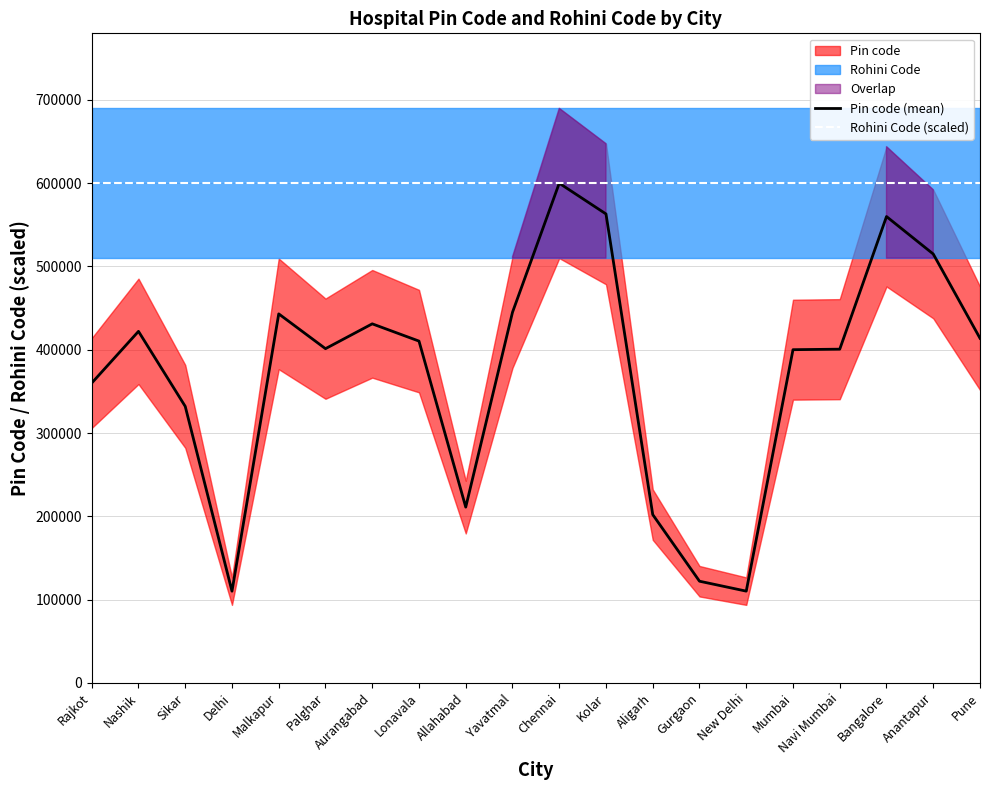

Rank the series by their maximum value, from highest to lowest.

Pin code (mean), Rohini Code (scaled)